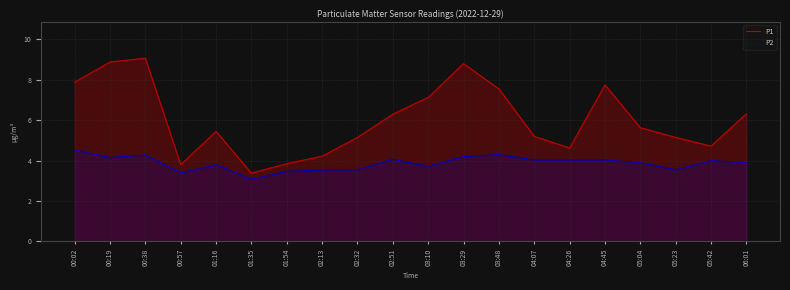

What is the label of the 15th point from the right?

01:35